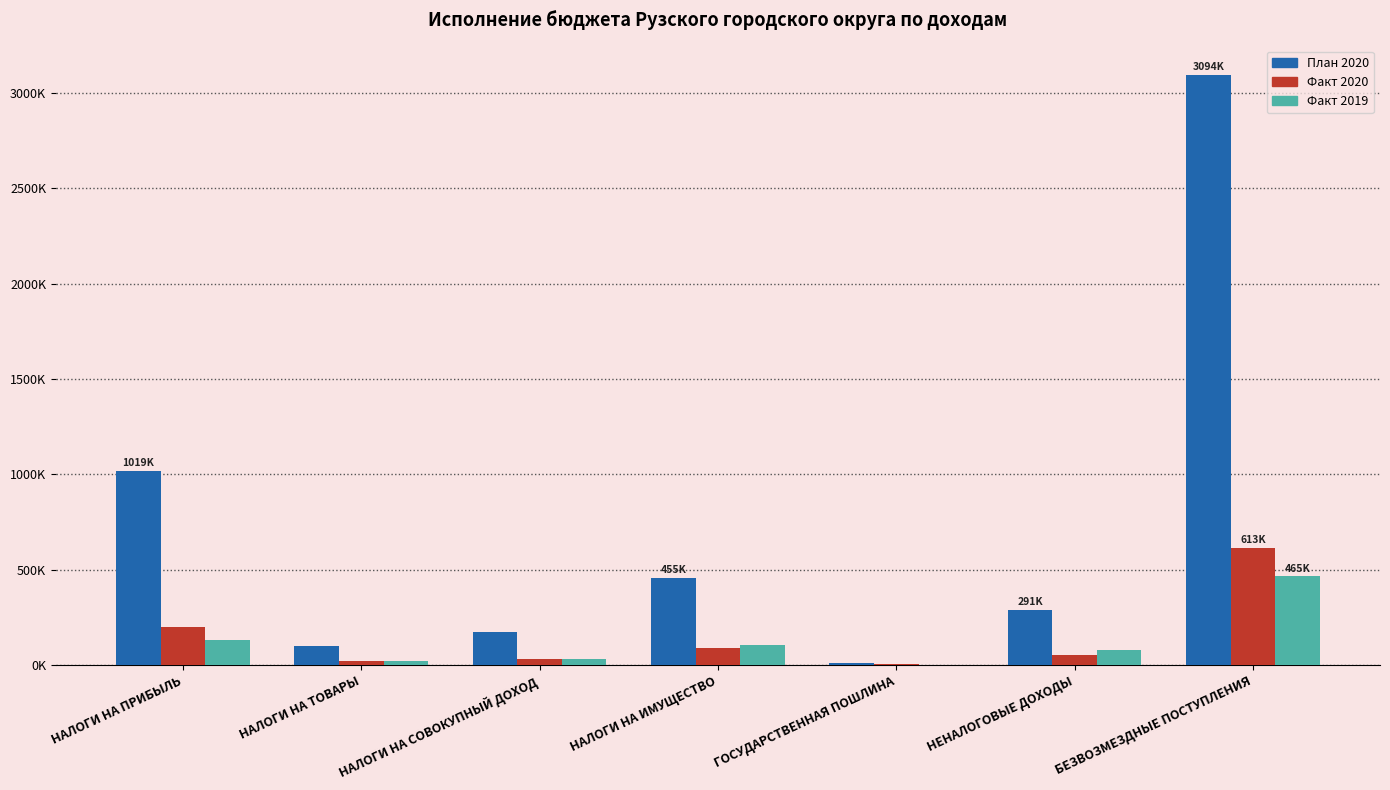

Rank the series at НАЛОГИ НА СОВОКУПНЫЙ ДОХОД from highest to lowest value.

План 2020, Факт 2020, Факт 2019